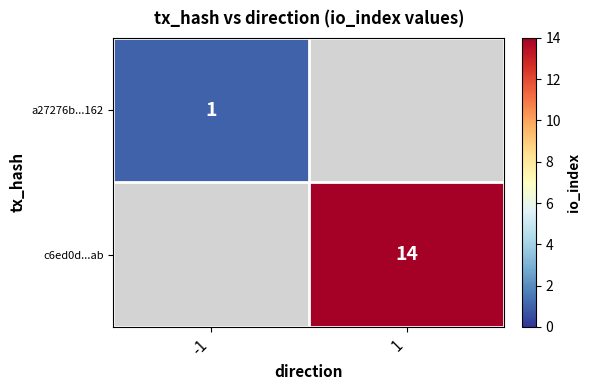

The c6ed0d...ab series shows 4 at 1. True or false?

False